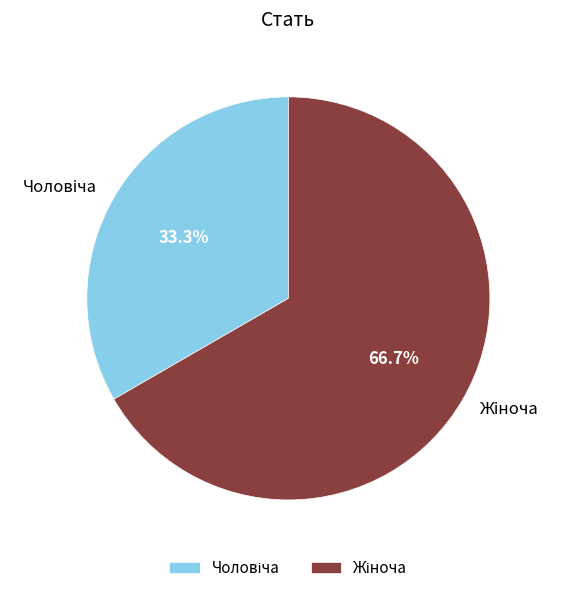

Is there a majority slice in this chart?

Yes